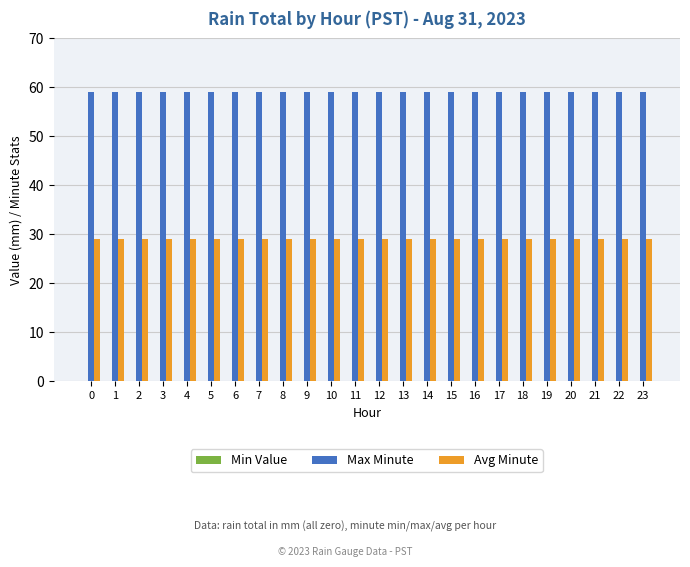

What is the spread (max minus min) of values at 7?

30